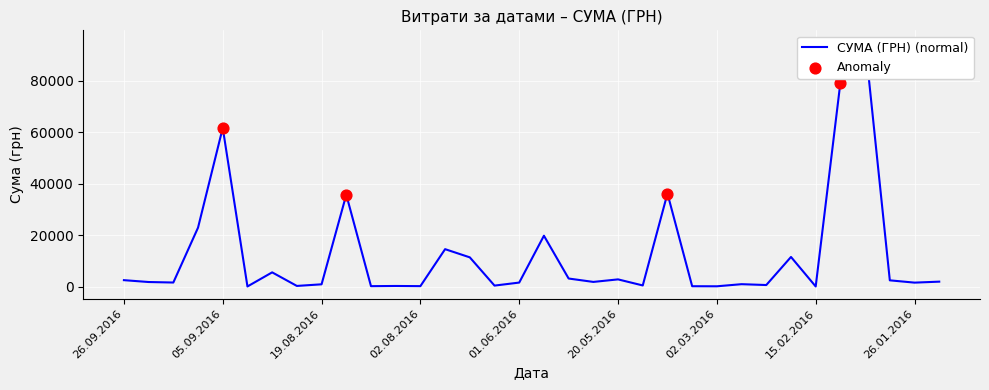

Which has a higher value, 26.09.2016 or 19.08.2016?

26.09.2016